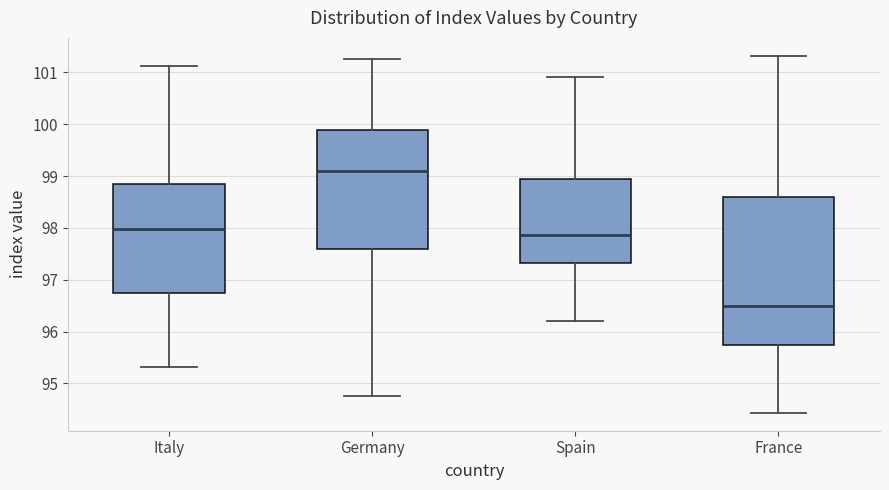

Which box's median line is the highest?

Germany